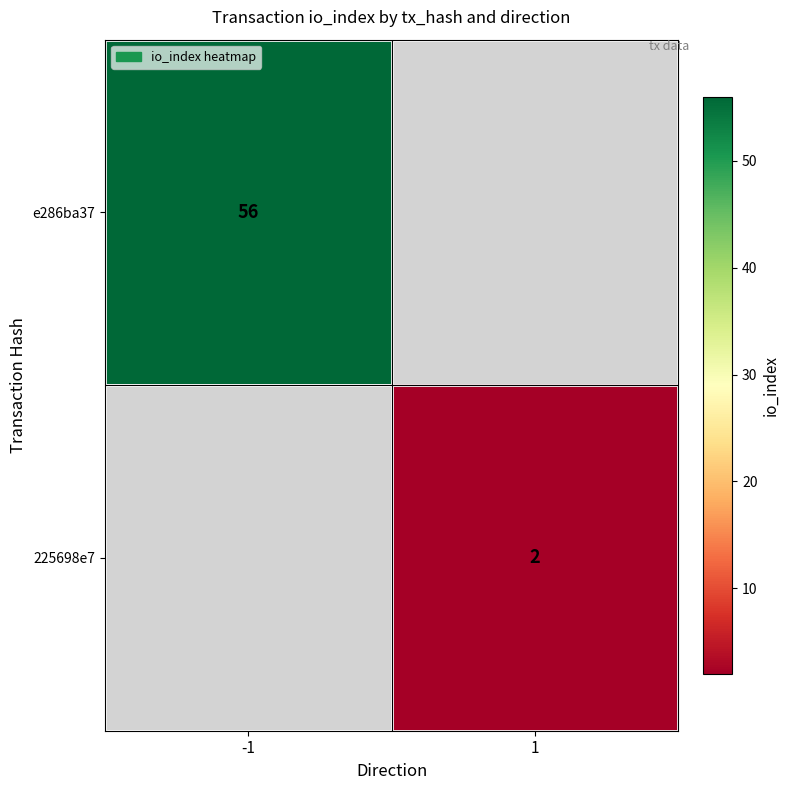

Count the number of data series in this chart.

2